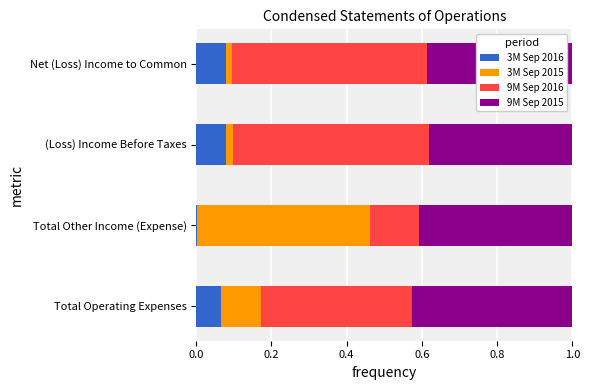

What is the total value across all series at Total Operating Expenses?

1.0